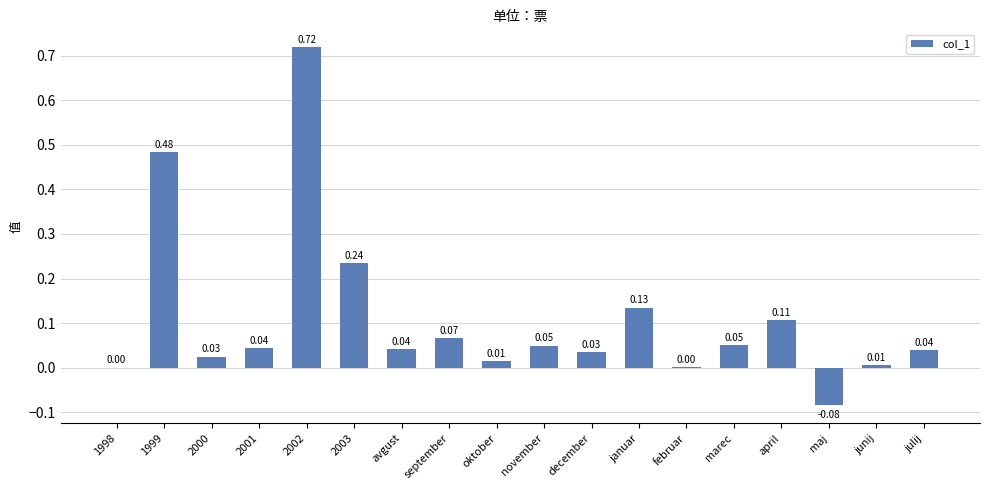

What is the sum of the values at 2003 and 2002?

1.0